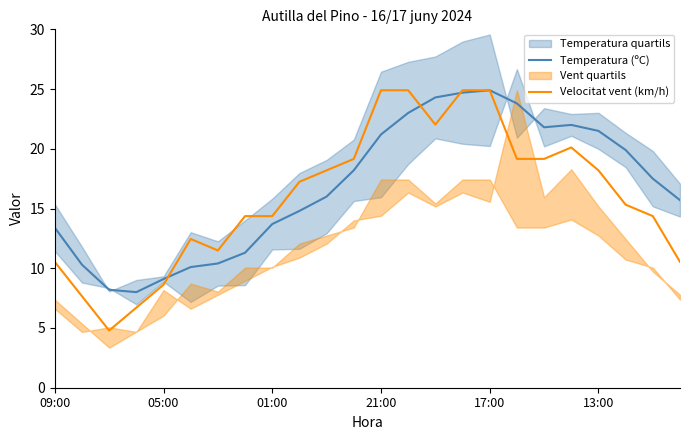

What is the minimum value for Velocitat vent (km/h)?

4.8